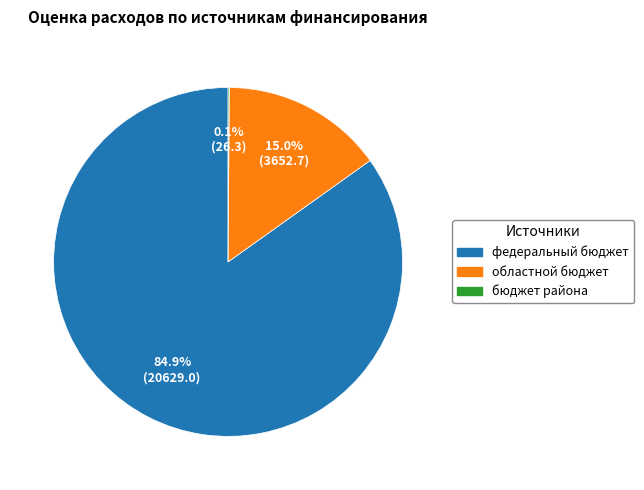

Which category has the biggest portion of the pie?

федеральный бюджет